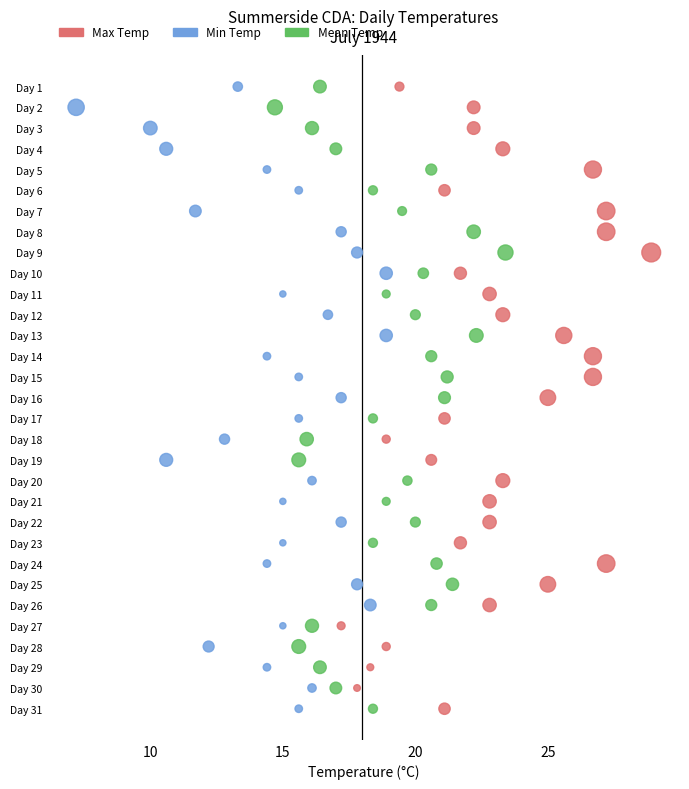

What are all the series names shown in the legend?

Max Temp, Min Temp, Mean Temp